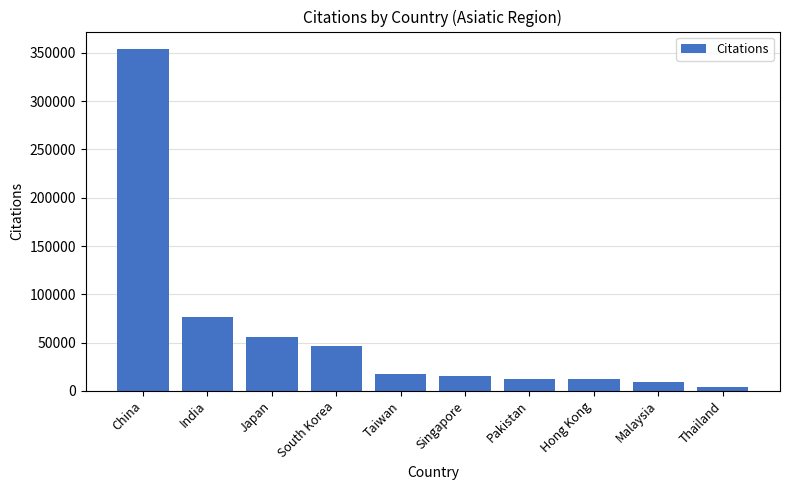

What is the label of the 10th bar from the right?

China